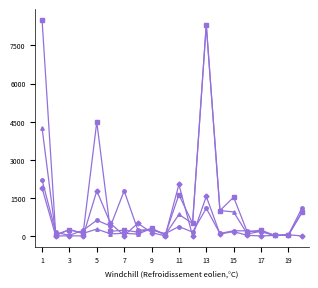

What is the greatest value displayed?

8505.4